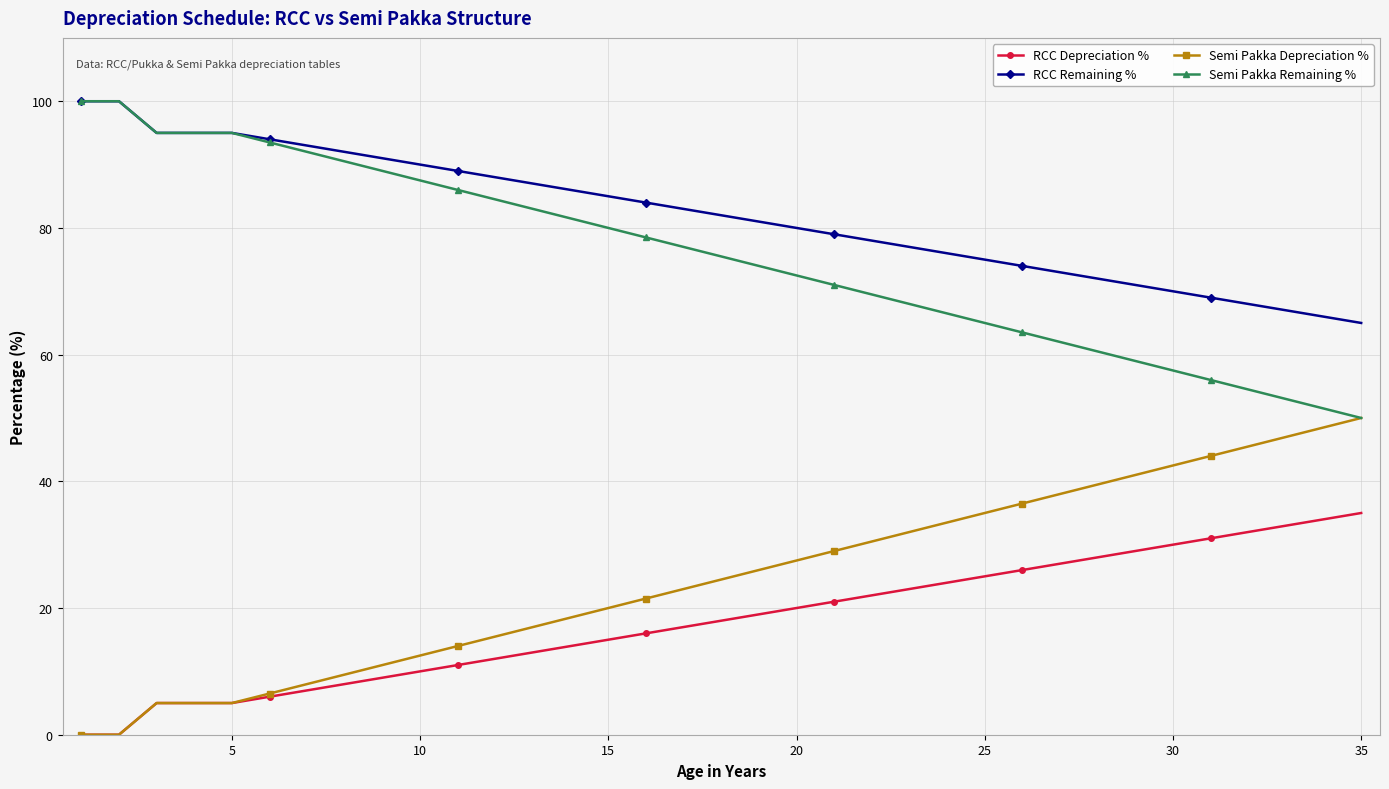

What is the lowest value of the Semi Pakka Remaining % series?

50.0